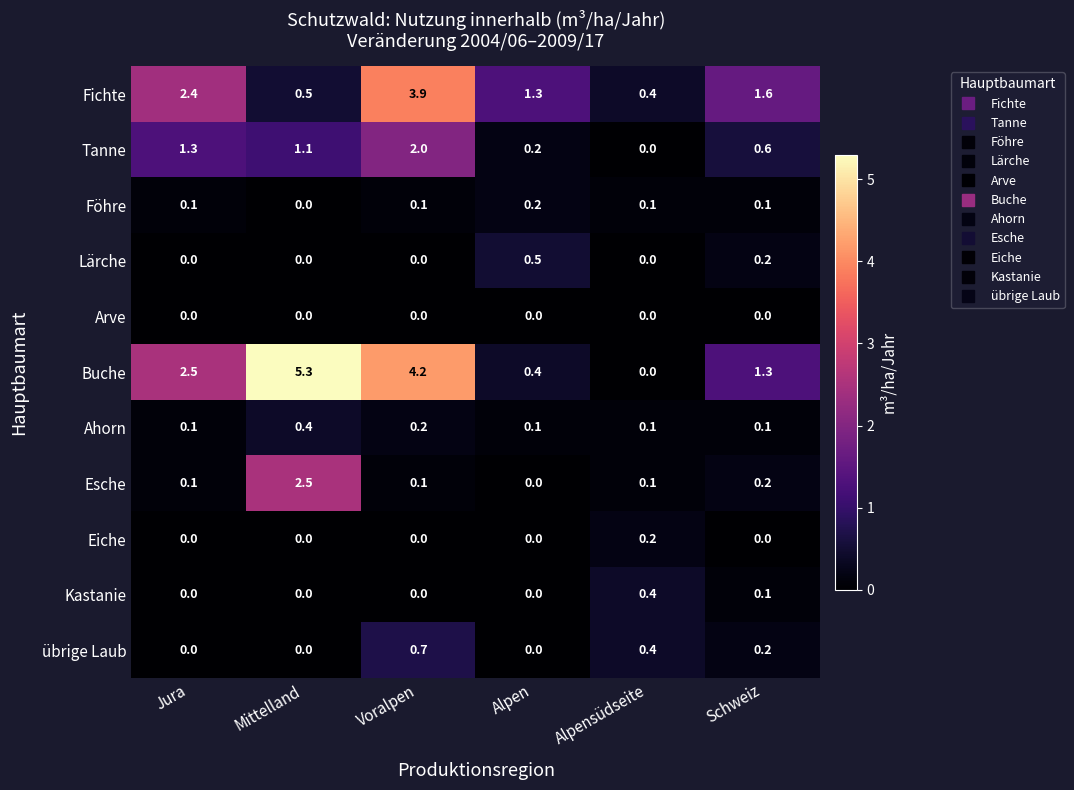

At how many categories does at least one series exceed 3?

2